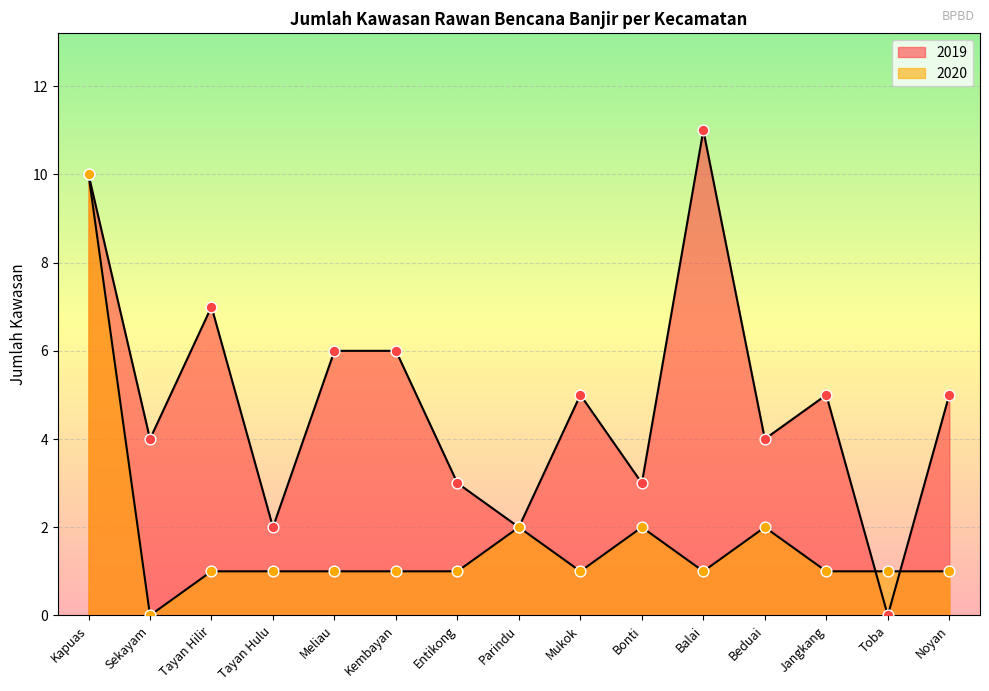

Which series has the largest total across all categories?

2019